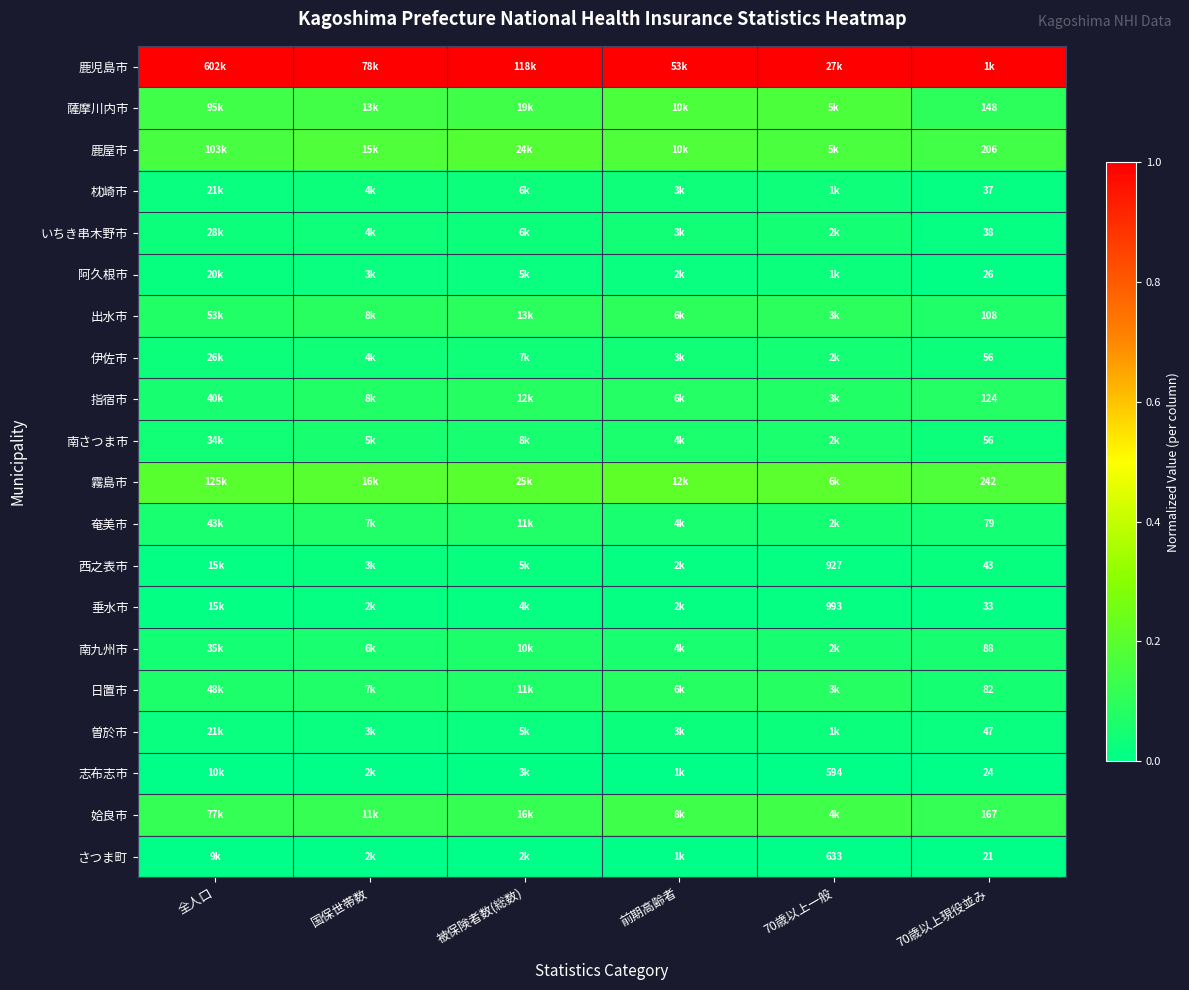

True or false: 曽於市 has a value of 0.0 at 70歳以上現役並み.

False